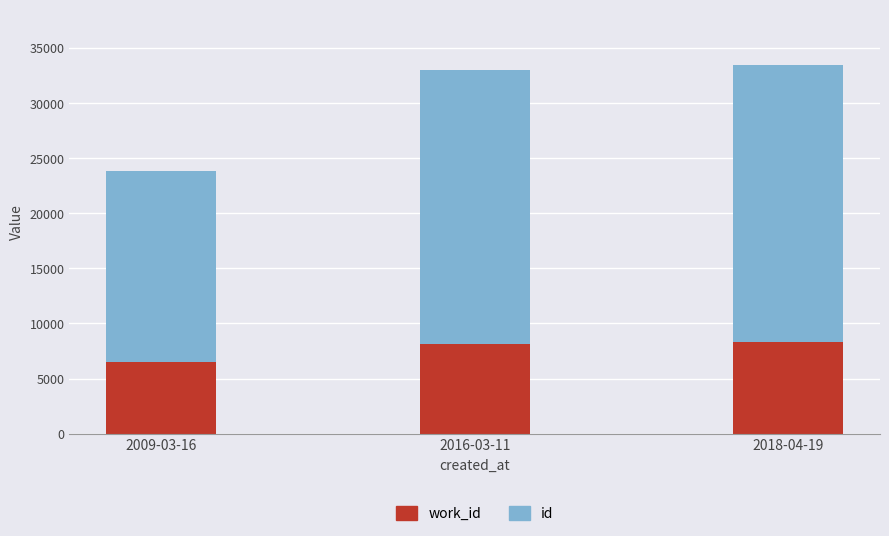

Does the chart contain any negative values?

No